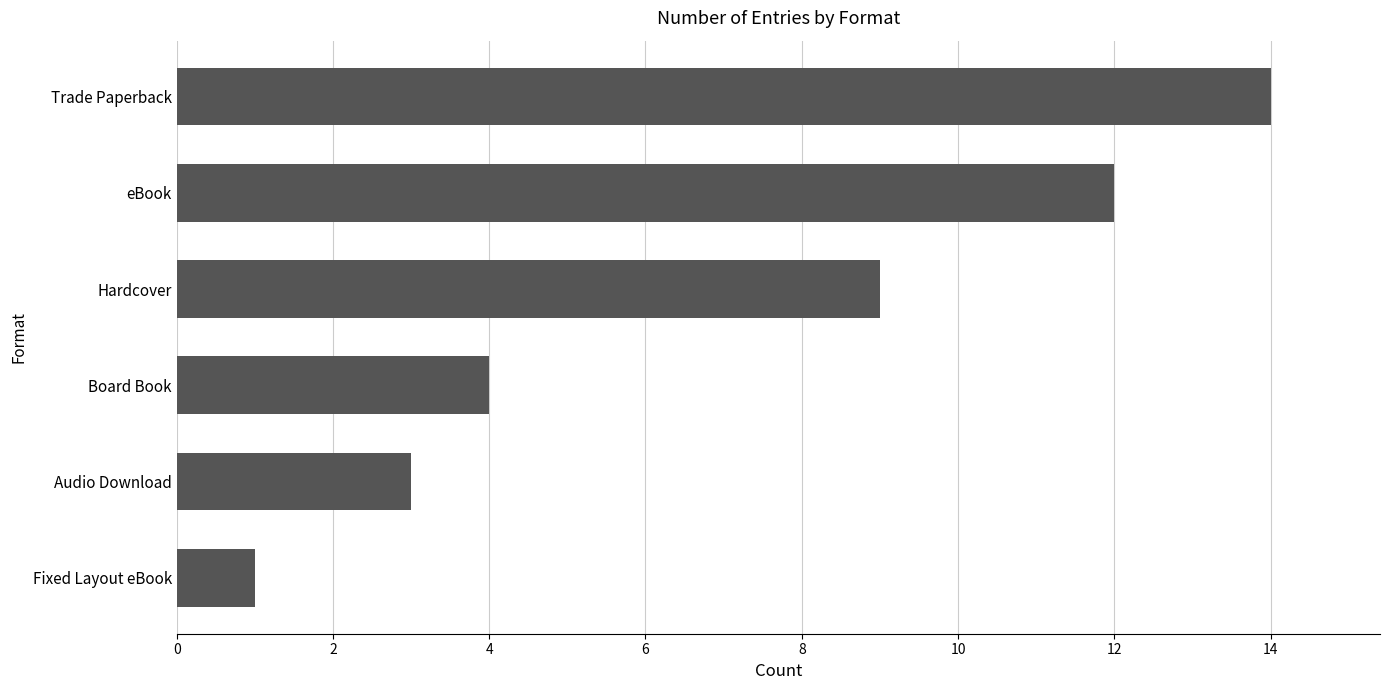

List the labels in order of value, smallest first.

Fixed Layout eBook, Audio Download, Board Book, Hardcover, eBook, Trade Paperback